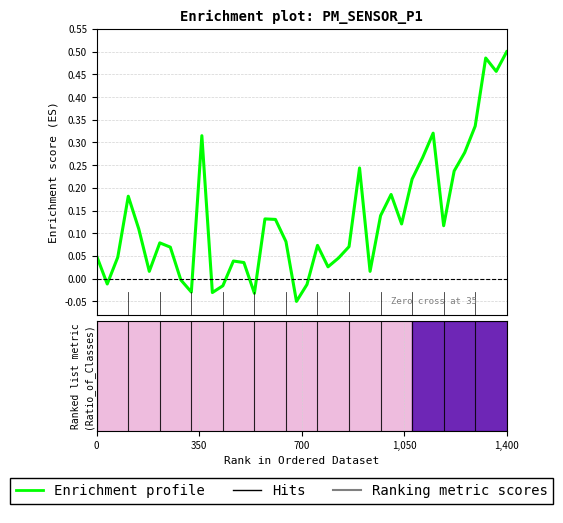

Is this an area chart (filled region under the line)?

No